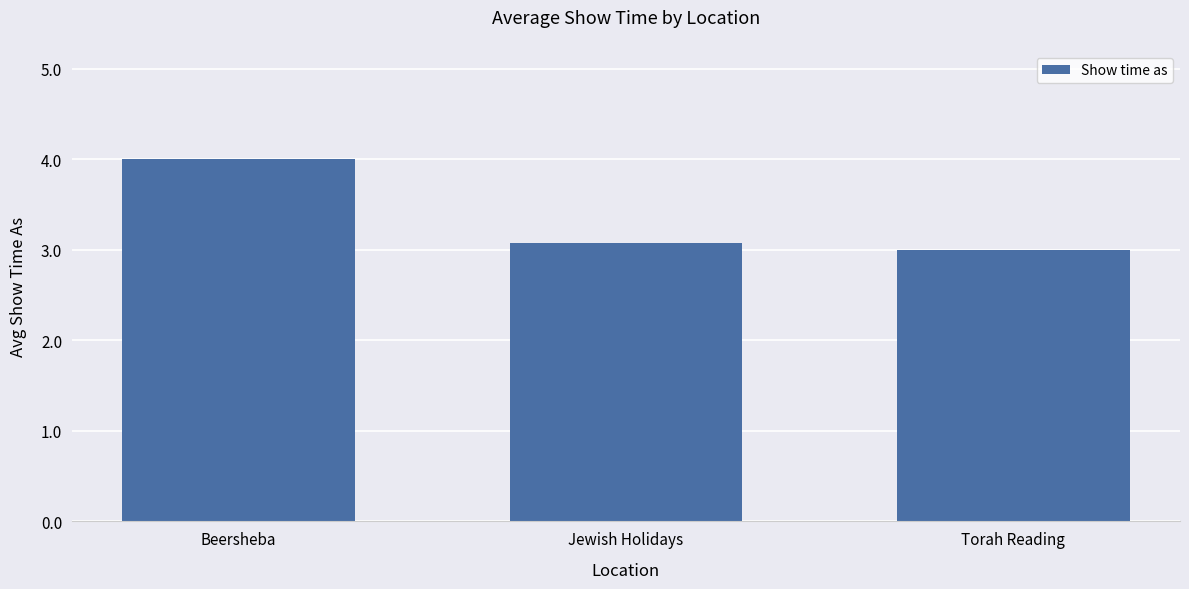

The value at Beersheba is 5.3. True or false?

False